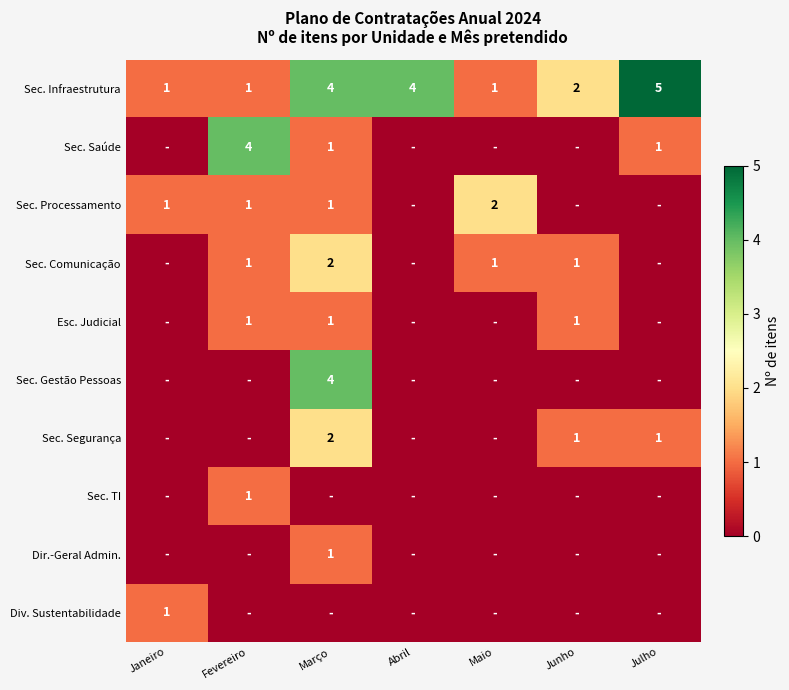

How many Sec. Infraestrutura values are between 1 and 4?

6